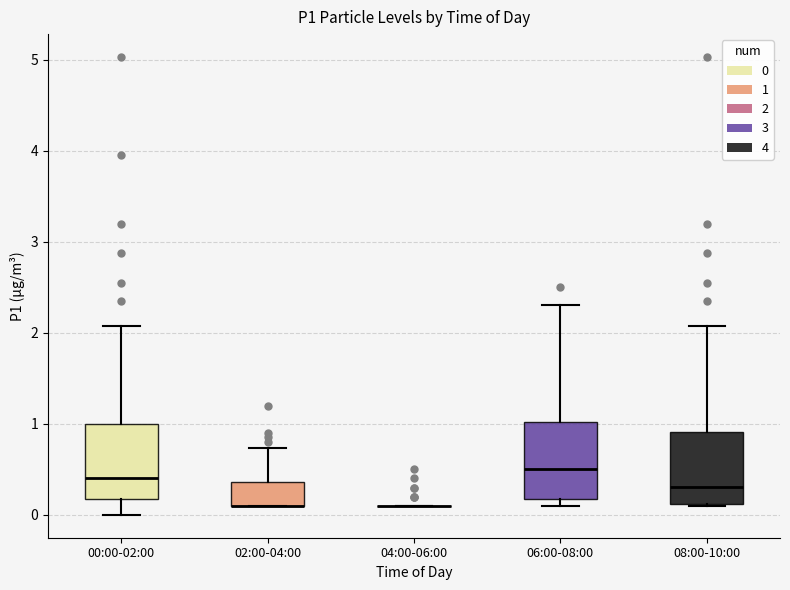

Reading left to right, read every box against the y-axis: the position of its median line, the range the box covers, and the ends of its whiskers. The values are not printed on the chart, so give them approximately, as read against the axis.

00:00-02:00: median 0.4, box 0.2 to 1.0, whiskers 0.0 to 2.1
02:00-04:00: median 0.1 (drawn on the box's lower edge), box 0.1 to 0.4, whiskers 0.1 to 0.7
04:00-06:00: box collapsed to a line at 0.1, whiskers 0.1 to 0.1
06:00-08:00: median 0.5, box 0.2 to 1.0, whiskers 0.1 to 2.3
08:00-10:00: median 0.3, box 0.1 to 0.9, whiskers 0.1 to 2.1